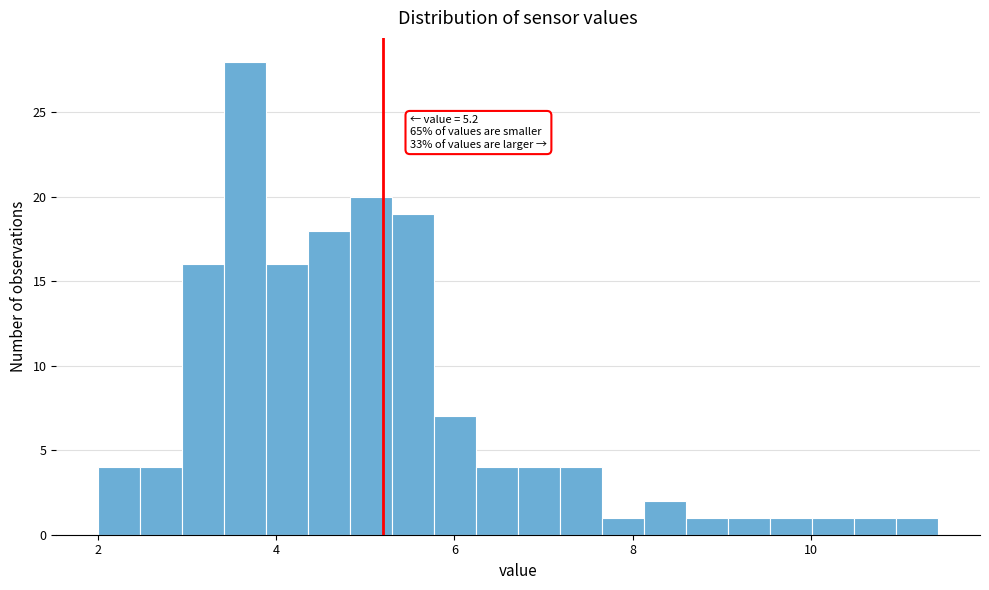

Read against the x-axis, roughly where is the centre of the tallest bar?

3.6